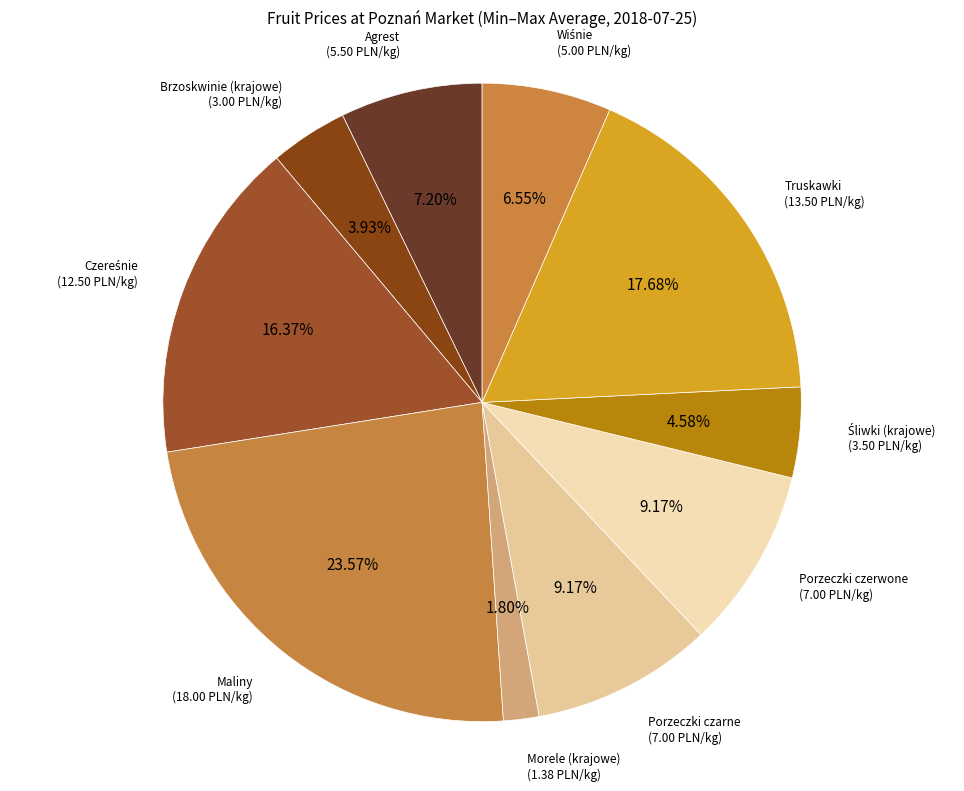

Is the sum of Brzoskwinie (krajowe) and Morele (krajowe) greater than half?

No